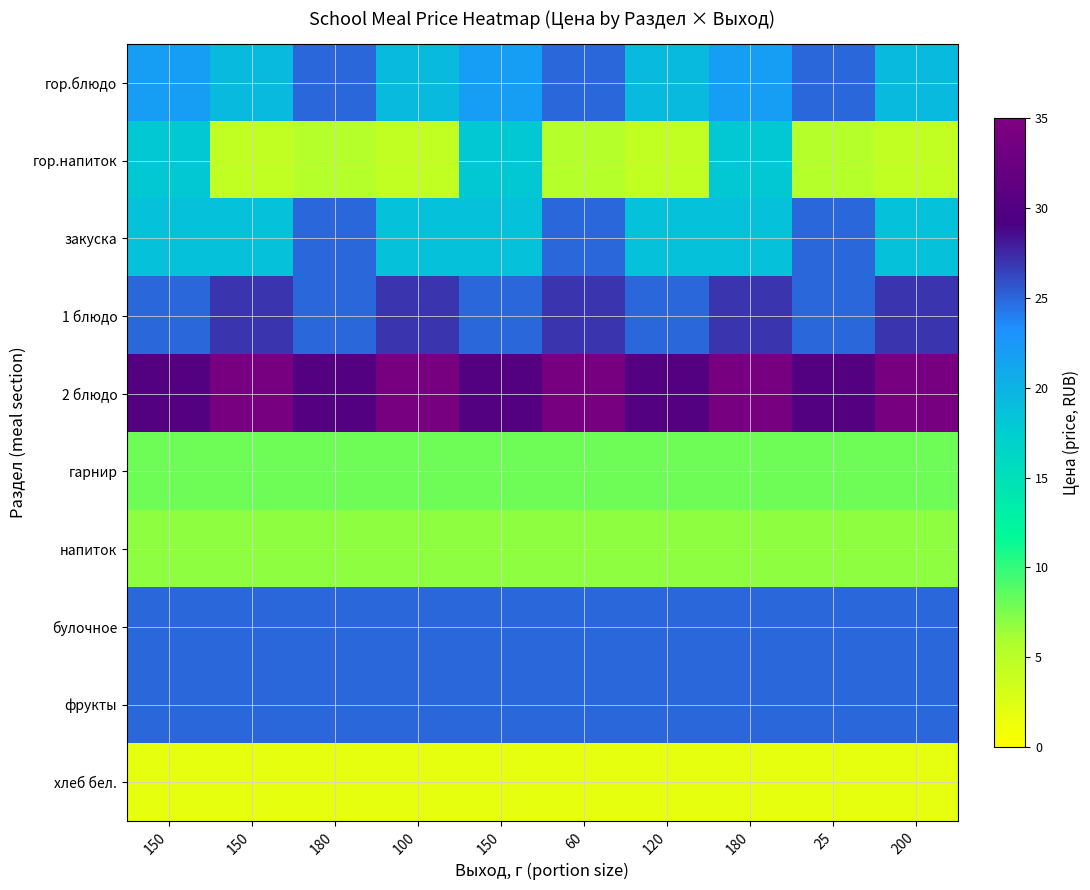

At which category is the sum across all series the highest?

180